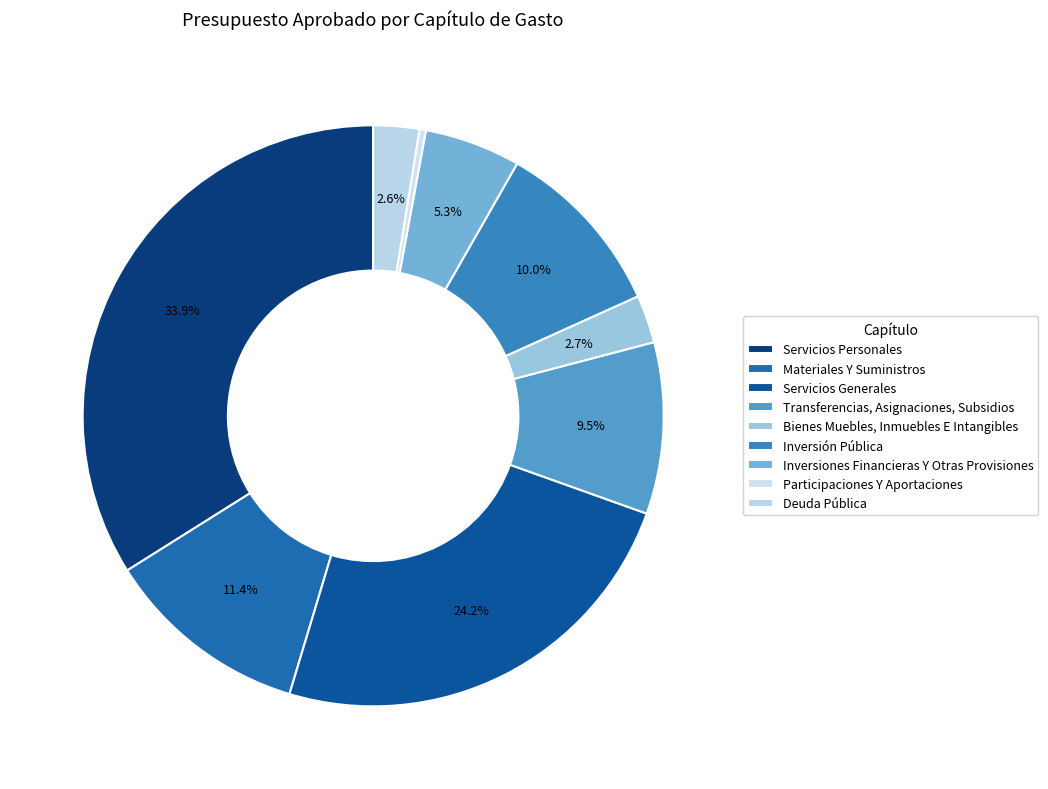

What percentage is the Bienes Muebles, Inmuebles E Intangibles slice, to the nearest percent?

3%